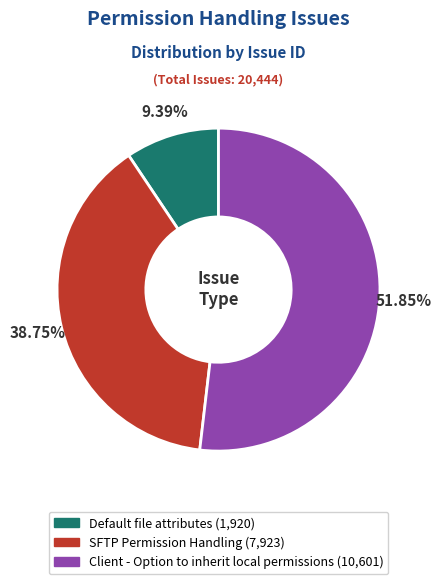

Which slice is the largest?

Client - Option to inherit local permissions